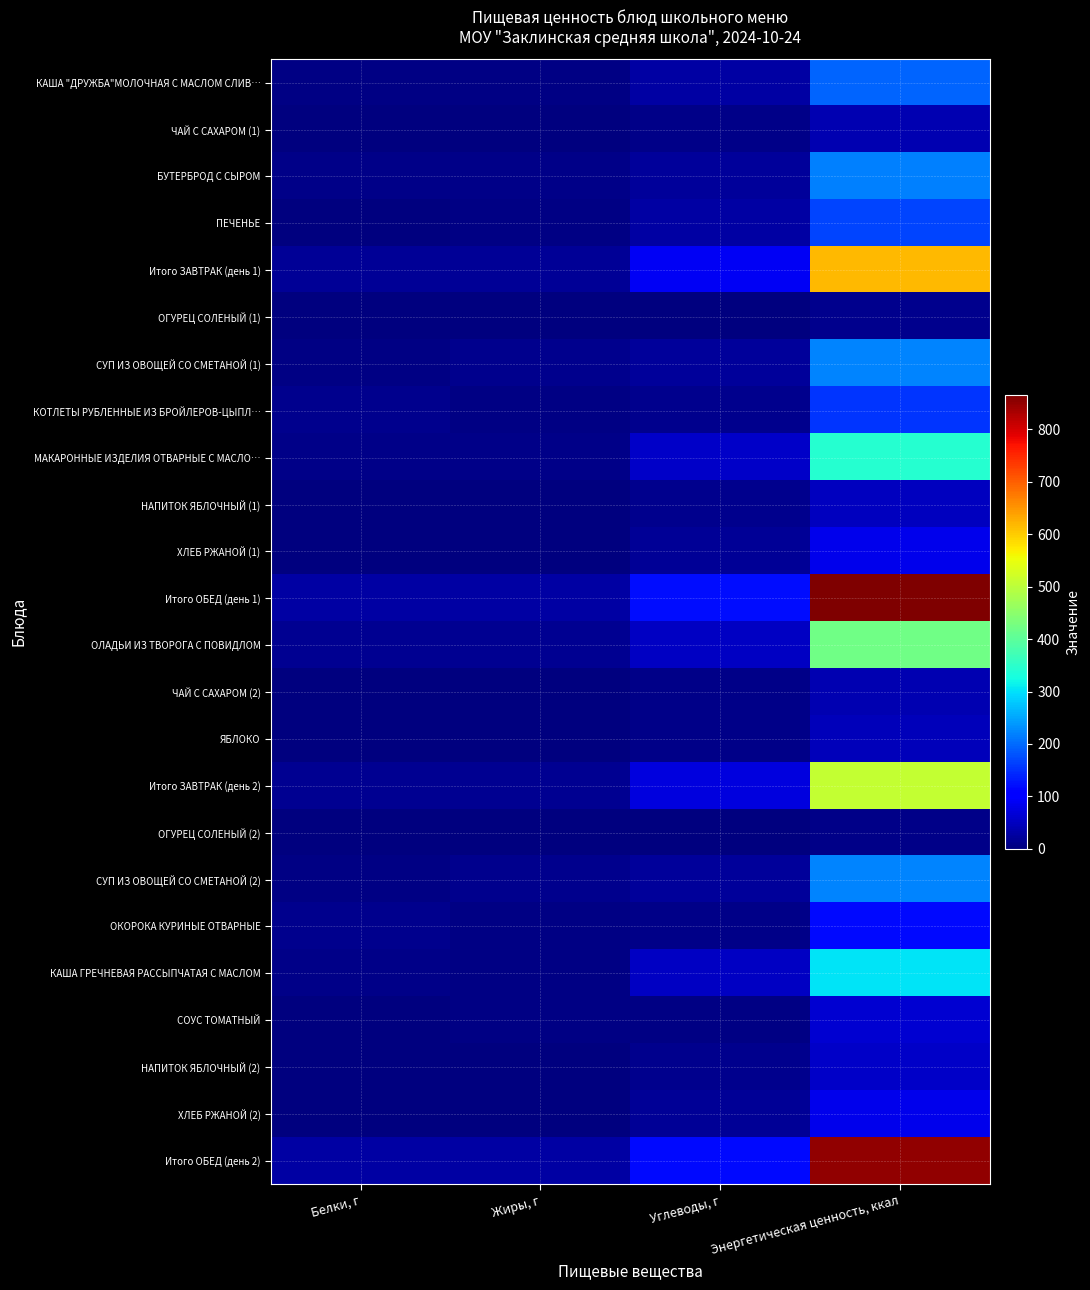

Reading right to left, transcribe all the data shown in this chart.

КАША "ДРУЖБА"МОЛОЧНАЯ С МАСЛОМ СЛИВ…: Энергетическая ценность, ккал=194.1	Углеводы, г=28.8	Жиры, г=5.7	Белки, г=5.6
ЧАЙ С САХАРОМ (1): Энергетическая ценность, ккал=39.8	Углеводы, г=9.7	Жиры, г=0.0	Белки, г=0.0
БУТЕРБРОД С СЫРОМ: Энергетическая ценность, ккал=217.9	Углеводы, г=21.8	Жиры, г=9.5	Белки, г=9.8
ПЕЧЕНЬЕ: Энергетическая ценность, ккал=166.5	Углеводы, г=28.1	Жиры, г=4.1	Белки, г=3.2
Итого ЗАВТРАК (день 1): Энергетическая ценность, ккал=618.2	Углеводы, г=88.4	Жиры, г=19.3	Белки, г=18.6
ОГУРЕЦ СОЛЕНЫЙ (1): Энергетическая ценность, ккал=11.2	Углеводы, г=1.7	Жиры, г=0.1	Белки, г=0.8
СУП ИЗ ОВОЩЕЙ CО СМЕТАНОЙ (1): Энергетическая ценность, ккал=221.5	Углеводы, г=20.7	Жиры, г=12.8	Белки, г=4.3
КОТЛЕТЫ РУБЛЕННЫЕ ИЗ БРОЙЛЕРОВ-ЦЫПЛ…: Энергетическая ценность, ккал=155.5	Углеводы, г=11.4	Жиры, г=6.1	Белки, г=12.7
МАКАРОННЫЕ ИЗДЕЛИЯ ОТВАРНЫЕ С МАСЛО…: Энергетическая ценность, ккал=343.7	Углеводы, г=57.2	Жиры, г=8.3	Белки, г=7.8
НАПИТОК ЯБЛОЧНЫЙ (1): Энергетическая ценность, ккал=49.7	Углеводы, г=11.8	Жиры, г=0.1	Белки, г=0.1
ХЛЕБ РЖАНОЙ (1): Энергетическая ценность, ккал=84.5	Углеводы, г=17.0	Жиры, г=0.4	Белки, г=2.7
Итого ОБЕД (день 1): Энергетическая ценность, ккал=866.2	Углеводы, г=119.8	Жиры, г=27.8	Белки, г=28.4
ОЛАДЬИ ИЗ ТВОРОГА С ПОВИДЛОМ: Энергетическая ценность, ккал=422.6	Углеводы, г=51.9	Жиры, г=15.6	Белки, г=15.8
ЧАЙ С САХАРОМ (2): Энергетическая ценность, ккал=39.8	Углеводы, г=9.7	Жиры, г=0.0	Белки, г=0.0
ЯБЛОКО: Энергетическая ценность, ккал=45.5	Углеводы, г=9.8	Жиры, г=0.4	Белки, г=0.4
Итого ЗАВТРАК (день 2): Энергетическая ценность, ккал=508.0	Углеводы, г=71.4	Жиры, г=16.0	Белки, г=16.2
ОГУРЕЦ СОЛЕНЫЙ (2): Энергетическая ценность, ккал=7.1	Углеводы, г=1.0	Жиры, г=0.1	Белки, г=0.5
СУП ИЗ ОВОЩЕЙ CО СМЕТАНОЙ (2): Энергетическая ценность, ккал=221.5	Углеводы, г=20.7	Жиры, г=12.8	Белки, г=4.3
ОКОРОКА КУРИНЫЕ ОТВАРНЫЕ: Энергетическая ценность, ккал=116.0	Углеводы, г=8.6	Жиры, г=3.7	Белки, г=11.3
КАША ГРЕЧНЕВАЯ РАССЫПЧАТАЯ С МАСЛОМ: Энергетическая ценность, ккал=301.6	Углеводы, г=51.9	Жиры, г=5.1	Белки, г=10.1
СОУС ТОМАТНЫЙ: Энергетическая ценность, ккал=64.0	Углеводы, г=3.6	Жиры, г=4.9	Белки, г=0.9
НАПИТОК ЯБЛОЧНЫЙ (2): Энергетическая ценность, ккал=55.0	Углеводы, г=13.1	Жиры, г=0.1	Белки, г=0.1
ХЛЕБ РЖАНОЙ (2): Энергетическая ценность, ккал=84.5	Углеводы, г=17.0	Жиры, г=0.4	Белки, г=2.7
Итого ОБЕД (день 2): Энергетическая ценность, ккал=849.8	Углеводы, г=115.9	Жиры, г=27.1	Белки, г=29.9